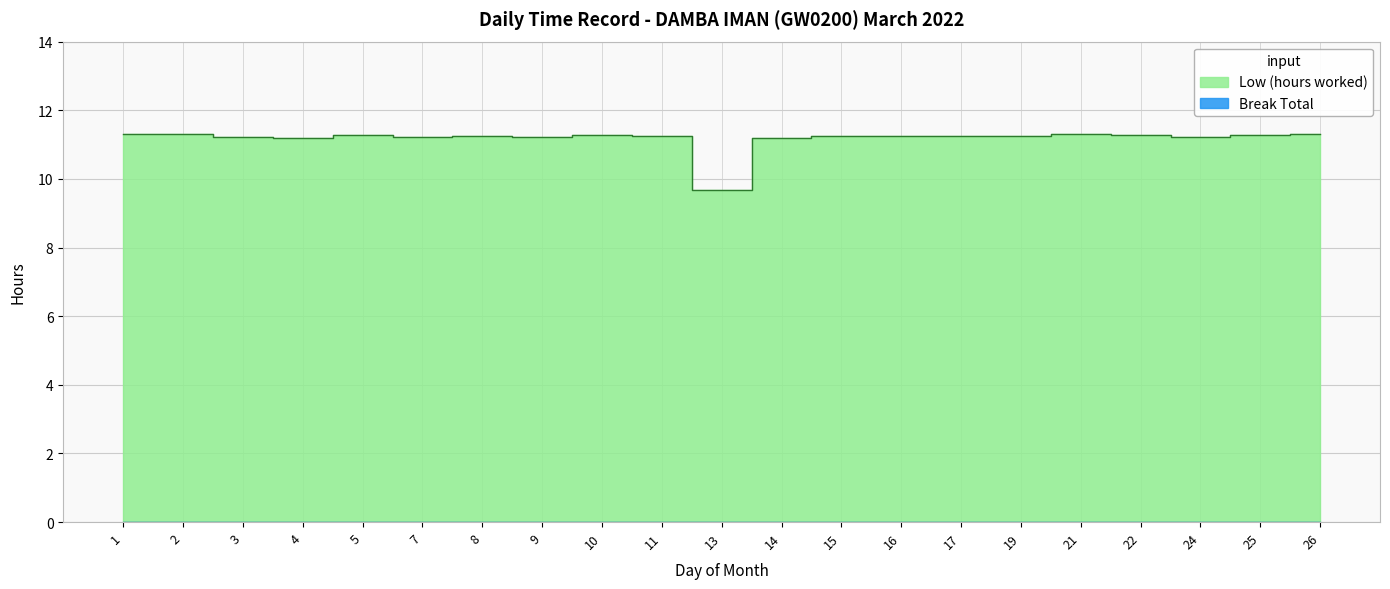

What is the value of the 14th point from the left?

11.2